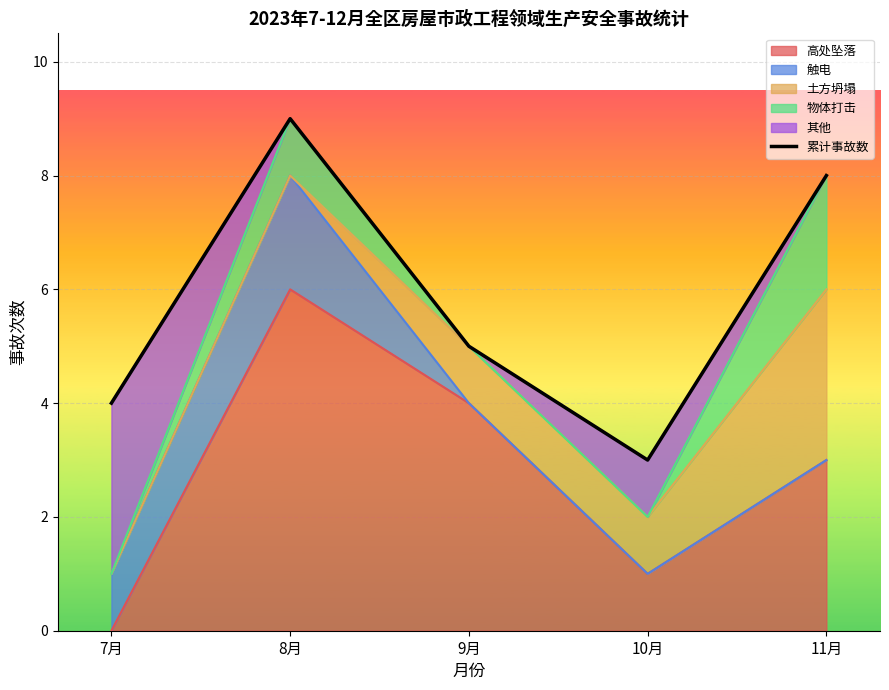

Which has a higher value, 10月 or 9月?

9月